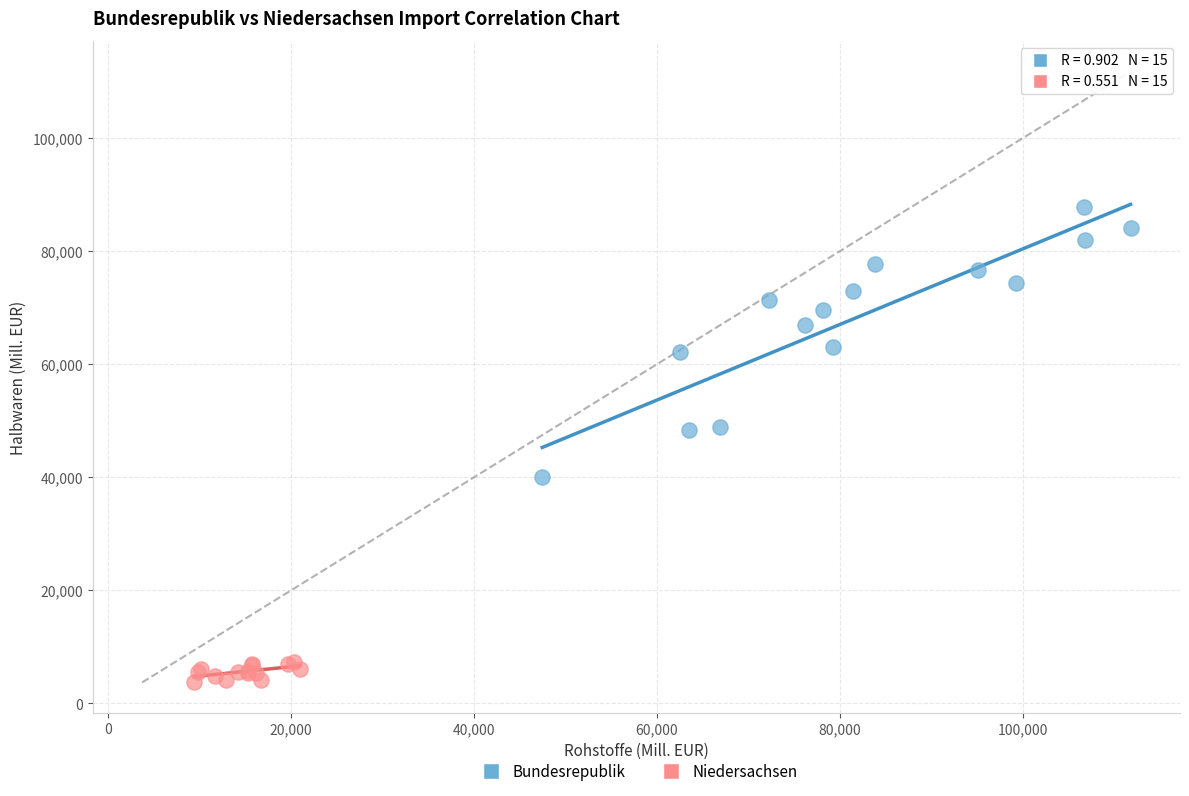

Which series contains the highest Y value?

Bundesrepublik